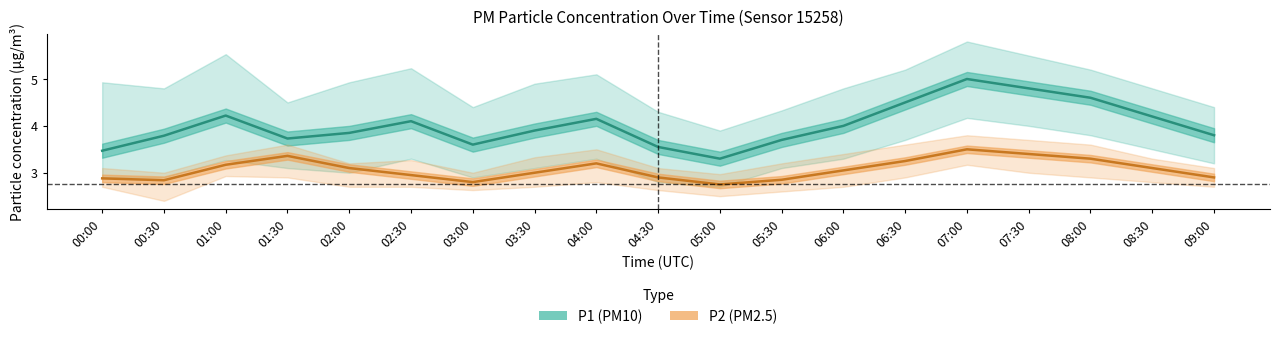

How many interior local peaks does the P1 series have?

4